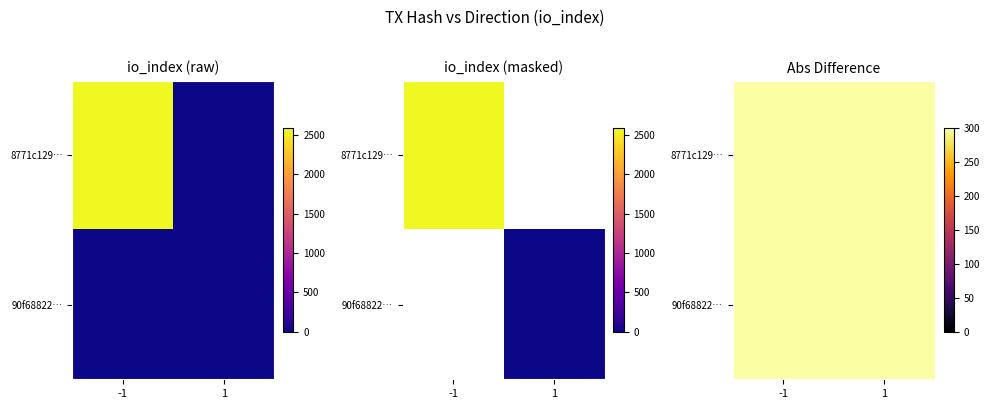

Which category has the lowest value in the 8771c129… series?

1